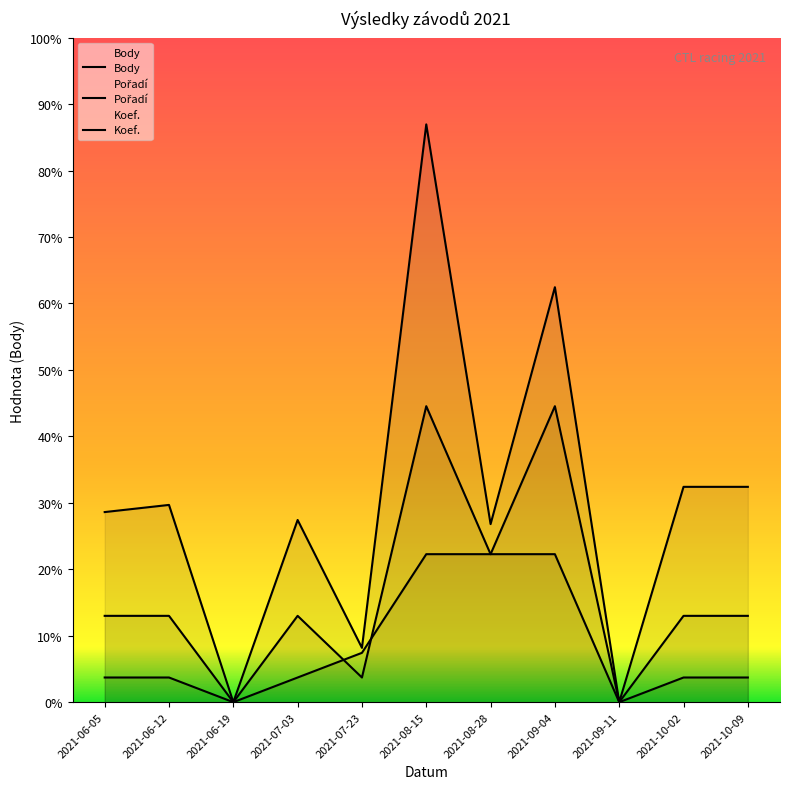

How many data points in Body are above 7707?

5